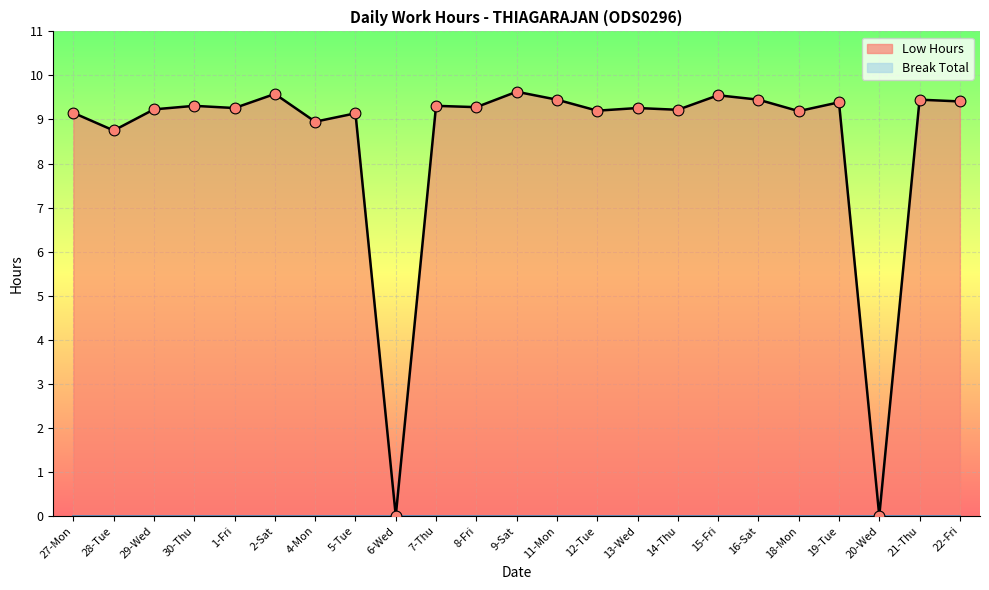

Which has a higher value, 22-Fri or 19-Tue?

22-Fri